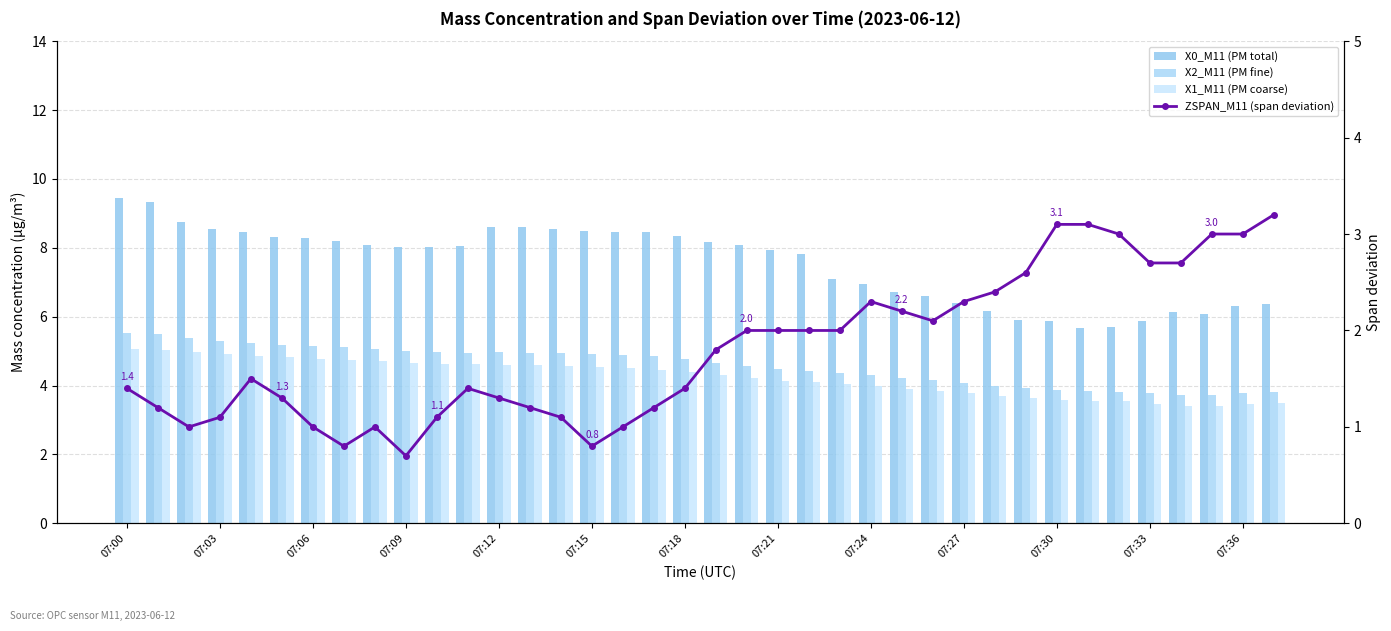

Reading right to left, transcribe all the data shown in this chart.

X0_M11 (PM total): 6.4	6.3	6.1	6.1	5.9	5.7	5.7	5.9	5.9	6.2	6.4	6.6	6.7	6.9	7.1	7.8	7.9	8.1	8.2	8.3	8.4	8.5	8.5	8.6	8.6	8.6	8.1	8.0	8.0	8.1	8.2	8.3	8.3	8.5	8.6	8.8	9.3	9.5
X2_M11 (PM fine): 3.8	3.8	3.7	3.7	3.8	3.8	3.8	3.9	3.9	4.0	4.1	4.2	4.2	4.3	4.4	4.4	4.5	4.6	4.7	4.8	4.8	4.9	4.9	5.0	5.0	5.0	5.0	5.0	5.0	5.1	5.1	5.2	5.2	5.2	5.3	5.4	5.5	5.5
X1_M11 (PM coarse): 3.5	3.5	3.4	3.4	3.5	3.5	3.5	3.6	3.6	3.7	3.8	3.8	3.9	4.0	4.0	4.1	4.1	4.2	4.3	4.4	4.5	4.5	4.5	4.6	4.6	4.6	4.6	4.6	4.7	4.7	4.8	4.8	4.8	4.9	4.9	5.0	5.0	5.0
ZSPAN_M11 (span deviation): 3.2	3.0	3.0	2.7	2.7	3.0	3.1	3.1	2.6	2.4	2.3	2.1	2.2	2.3	2.0	2.0	2.0	2.0	1.8	1.4	1.2	1.0	0.8	1.1	1.2	1.3	1.4	1.1	0.7	1.0	0.8	1.0	1.3	1.5	1.1	1.0	1.2	1.4